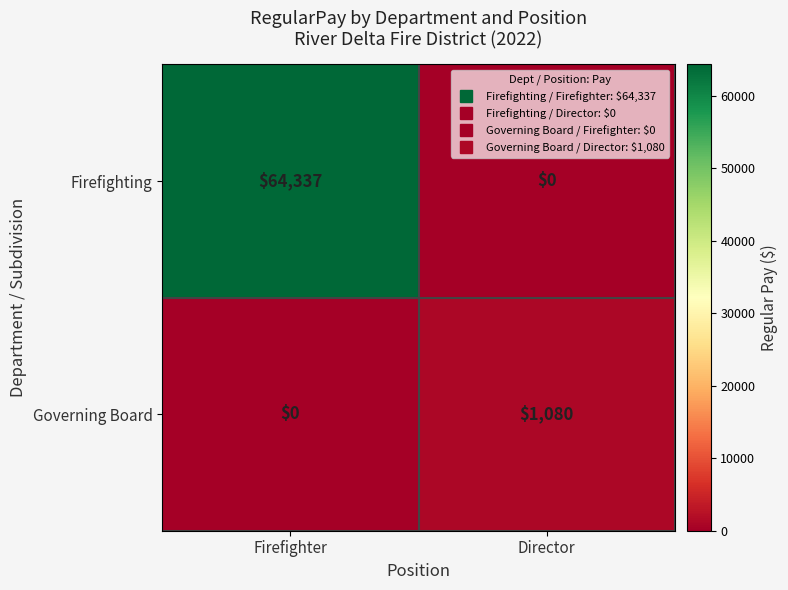

How many data points does each series have?

2